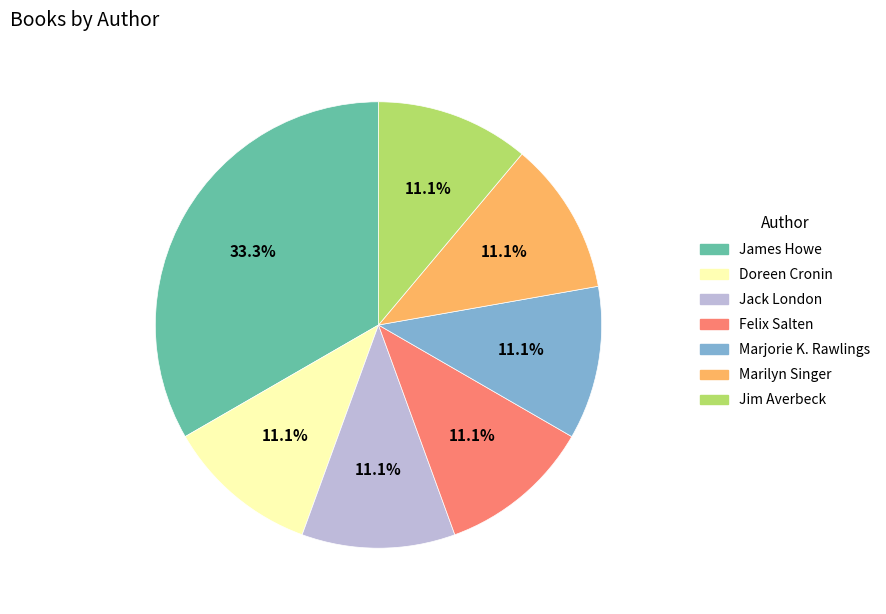

Approximately how many times larger is the value at Marilyn Singer compared to James Howe?

0.3